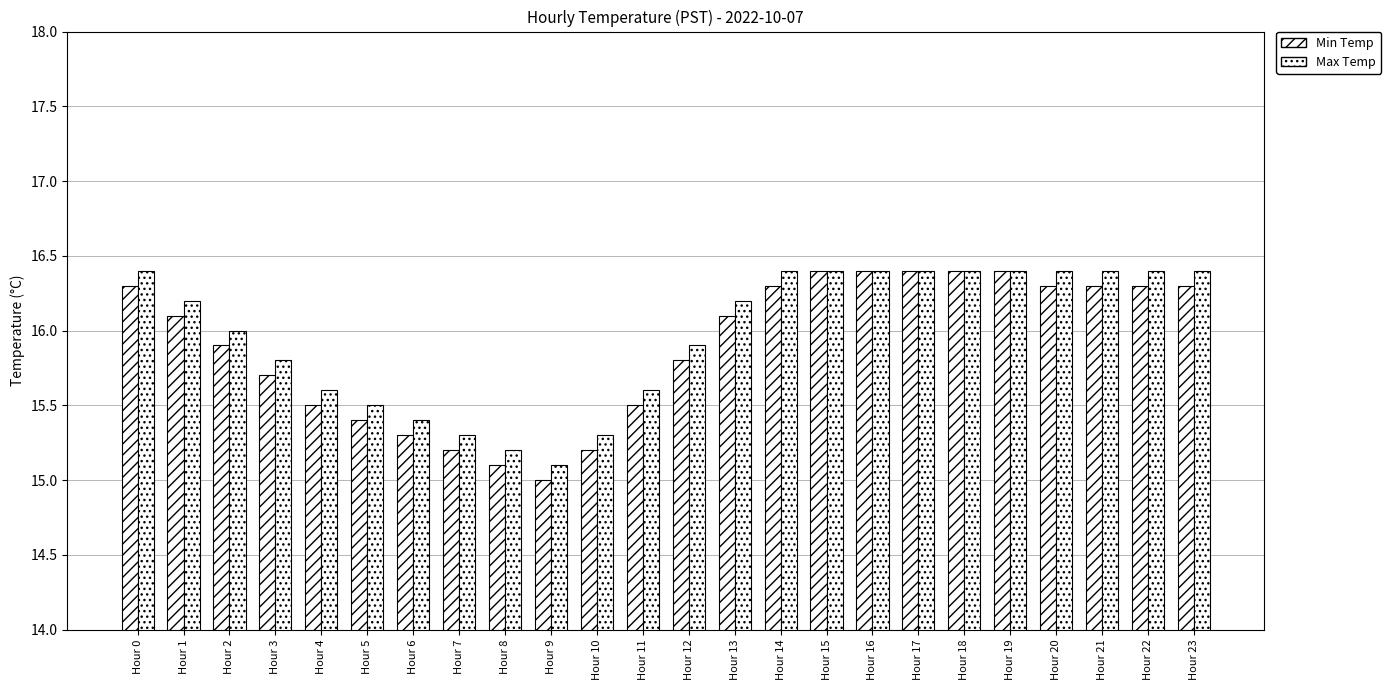

List the series in order of their peak value, lowest first.

Min Temp, Max Temp